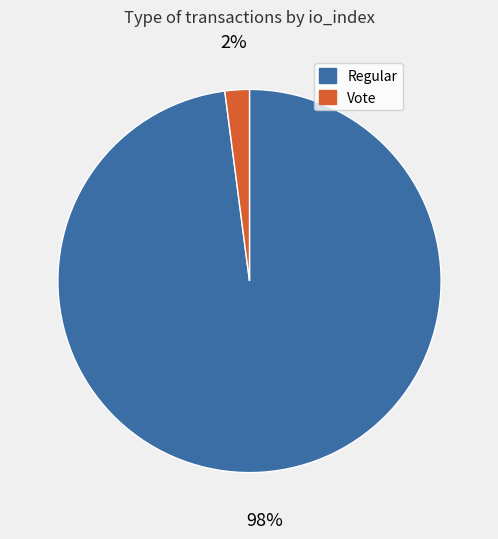

Is there any slice that represents more than half of the pie?

Yes